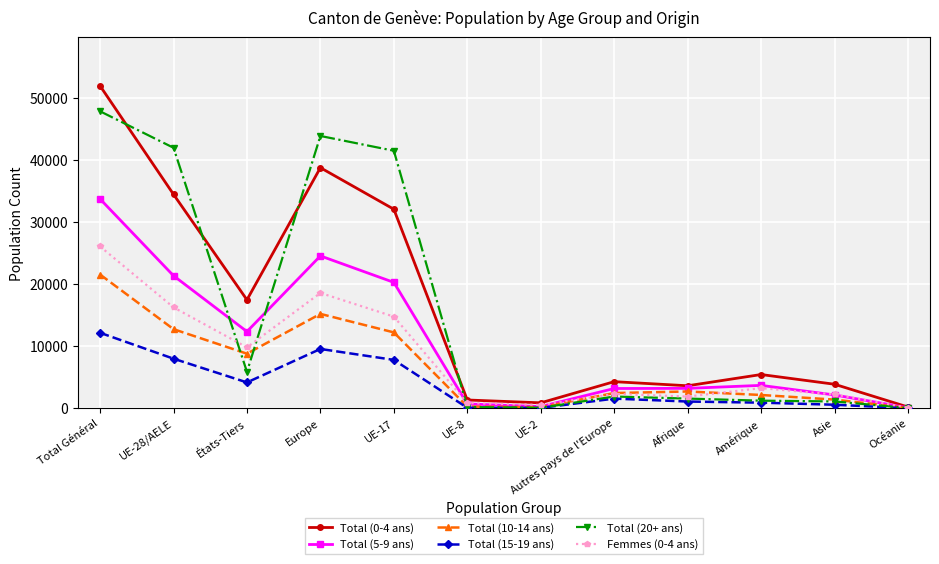

Rank the series by their maximum value, from lowest to highest.

Total (15-19 ans), Total (10-14 ans), Femmes (0-4 ans), Total (5-9 ans), Total (20+ ans), Total (0-4 ans)